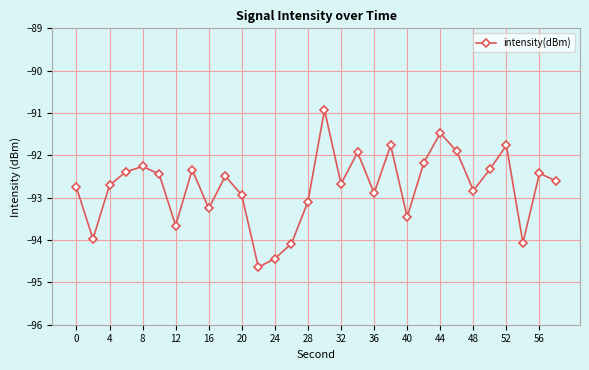

How many data points are less than -92?

24